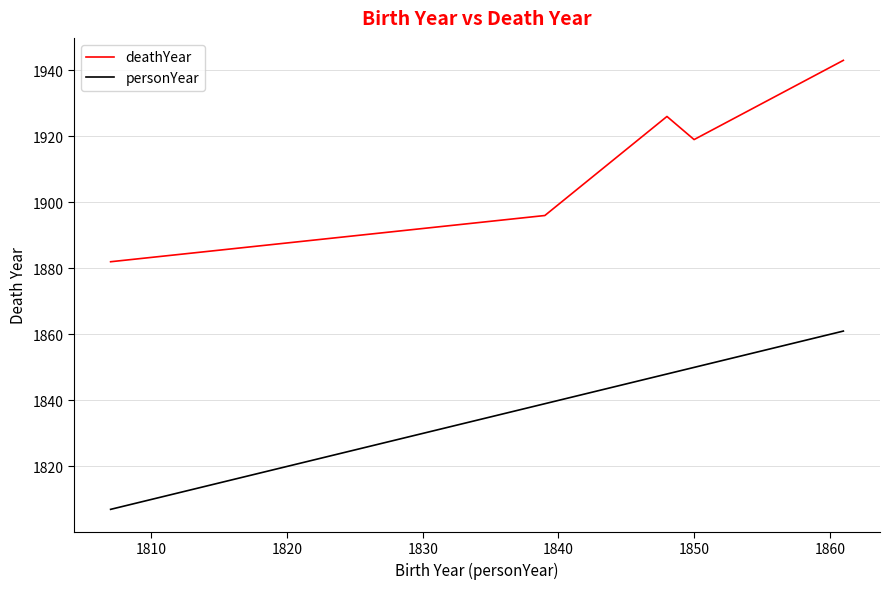

What is the highest value of the deathYear series?

1943